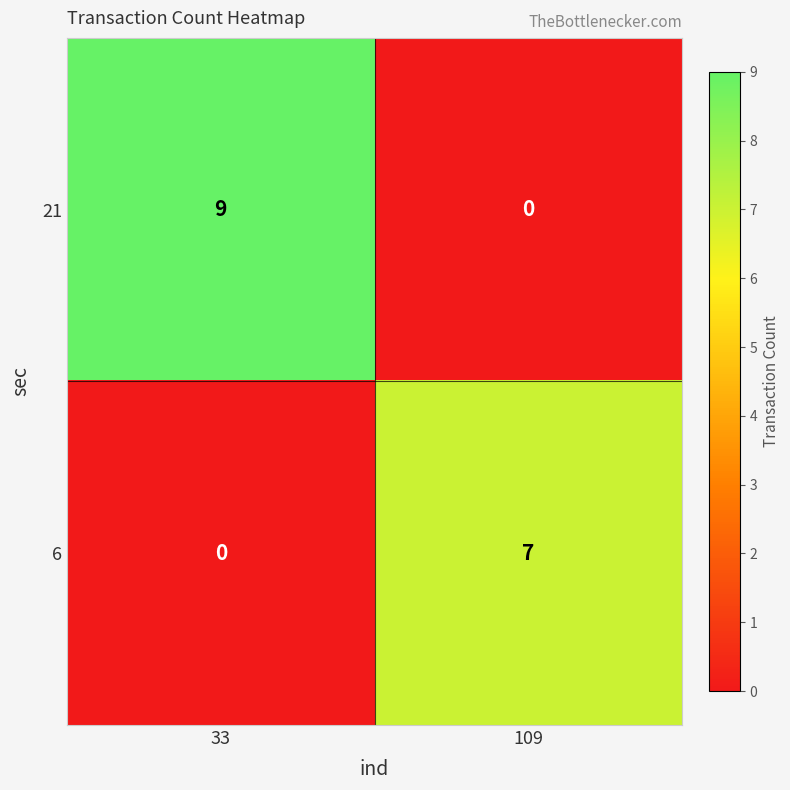

Reading right to left, list all the values displayed in this chart.

21: 0	9
6: 7	0